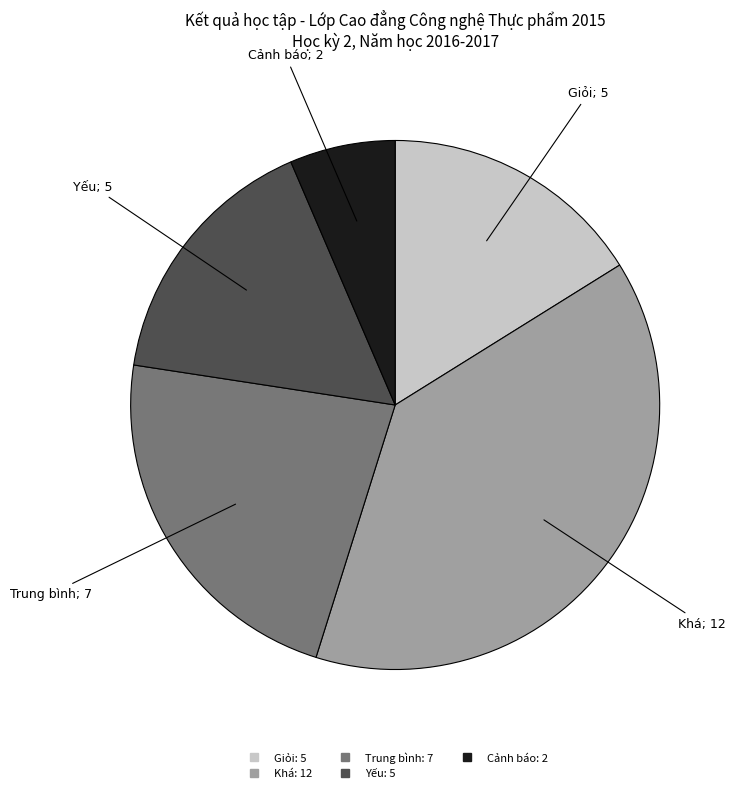

Is there any slice that represents more than half of the pie?

No